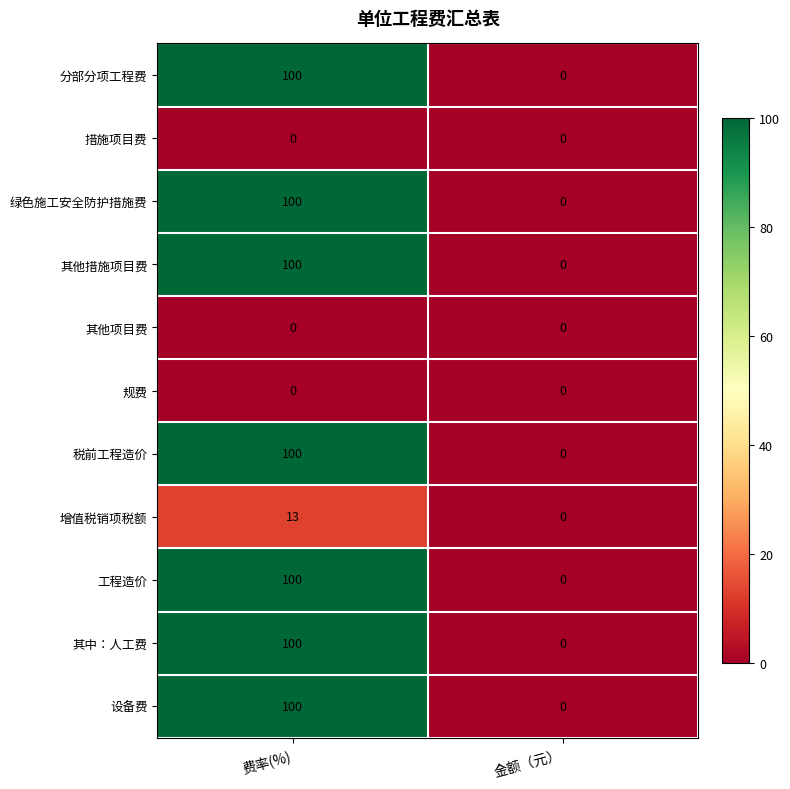

At which category is the sum across all series the highest?

费率(%)